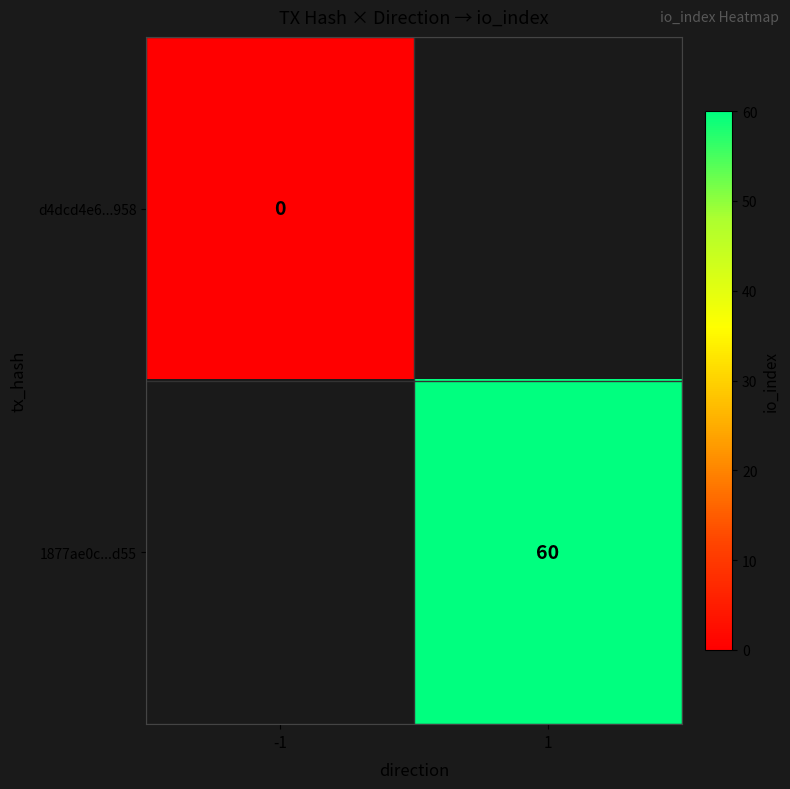

At which label is d4dcd4e6...958 closest to 0?

-1